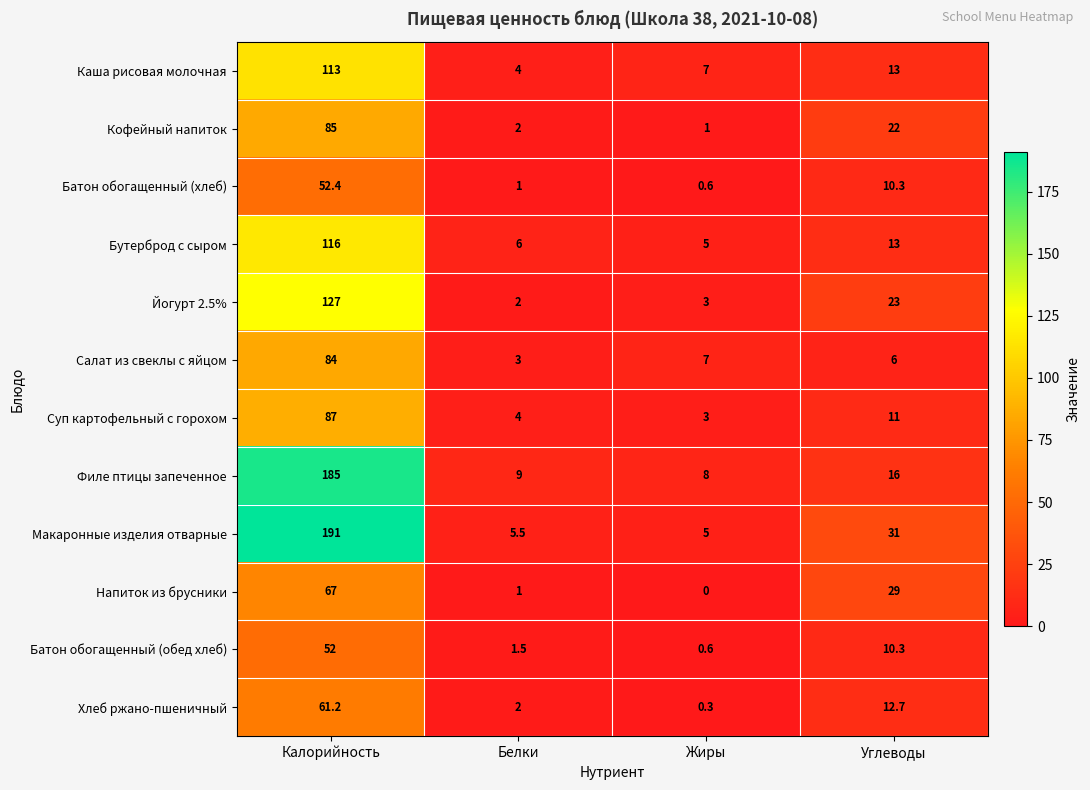

What is the difference between the Макаронные изделия отварные values at Белки and Жиры?

0.5